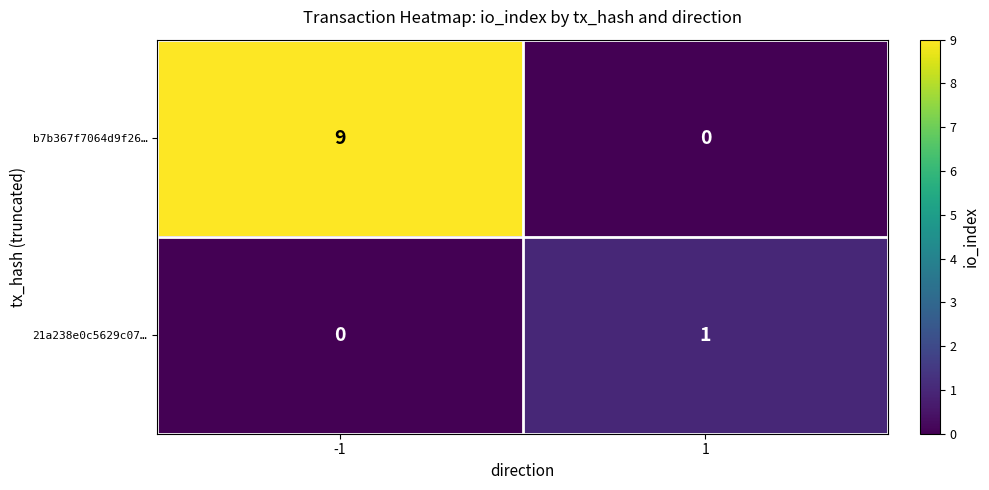

What is the maximum value shown in the chart?

9